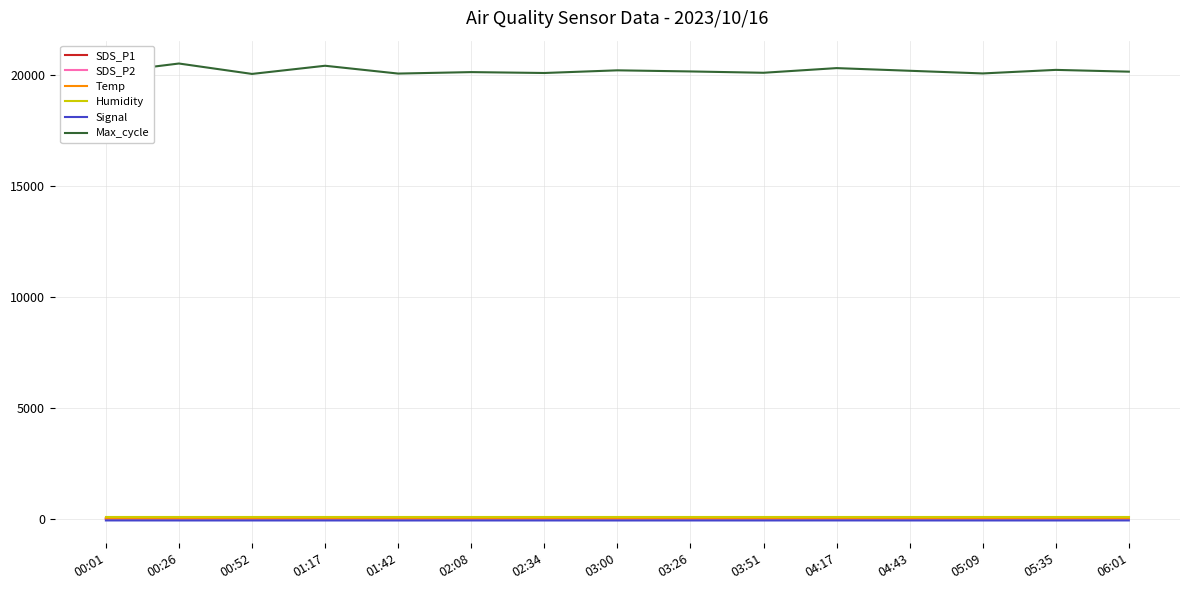

What is the average value of the Temp series?

19.7